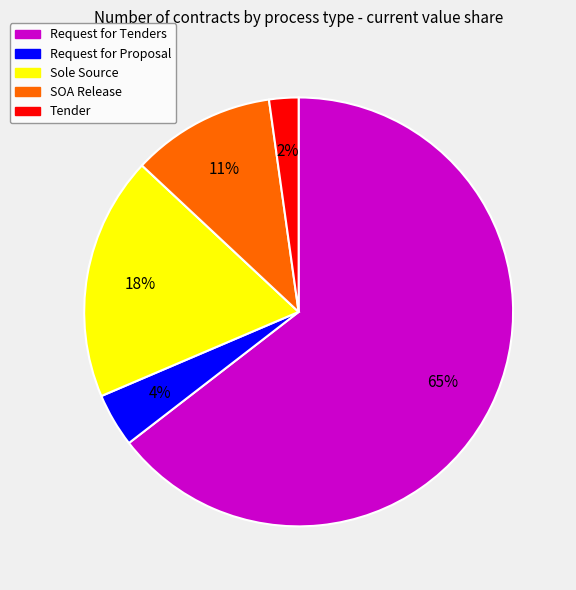

To the nearest percent, what is the average slice percentage?

20%